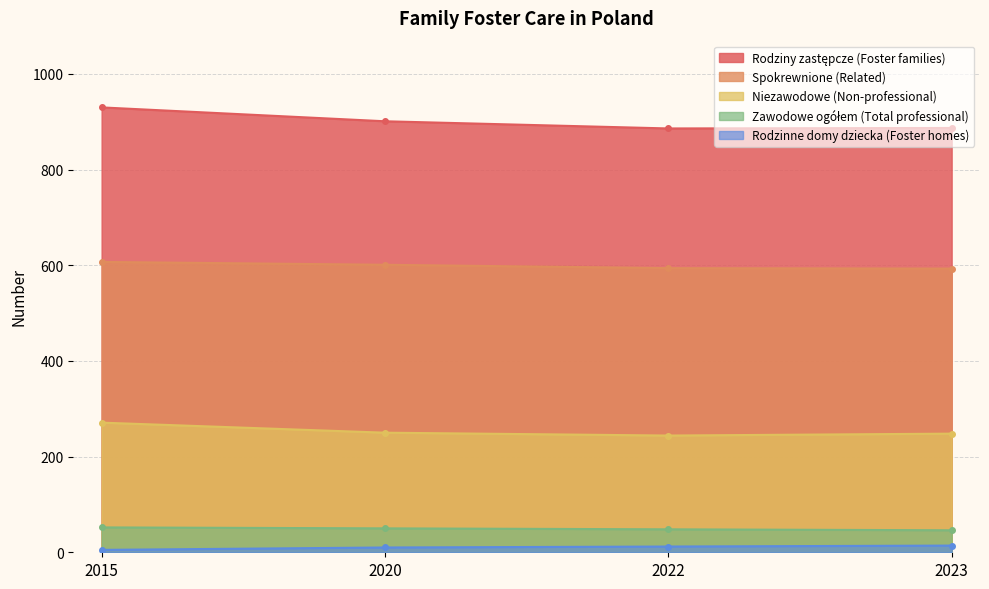

What is the value of the Zawodowe ogółem (Total professional) point at the 1st from the left?

52